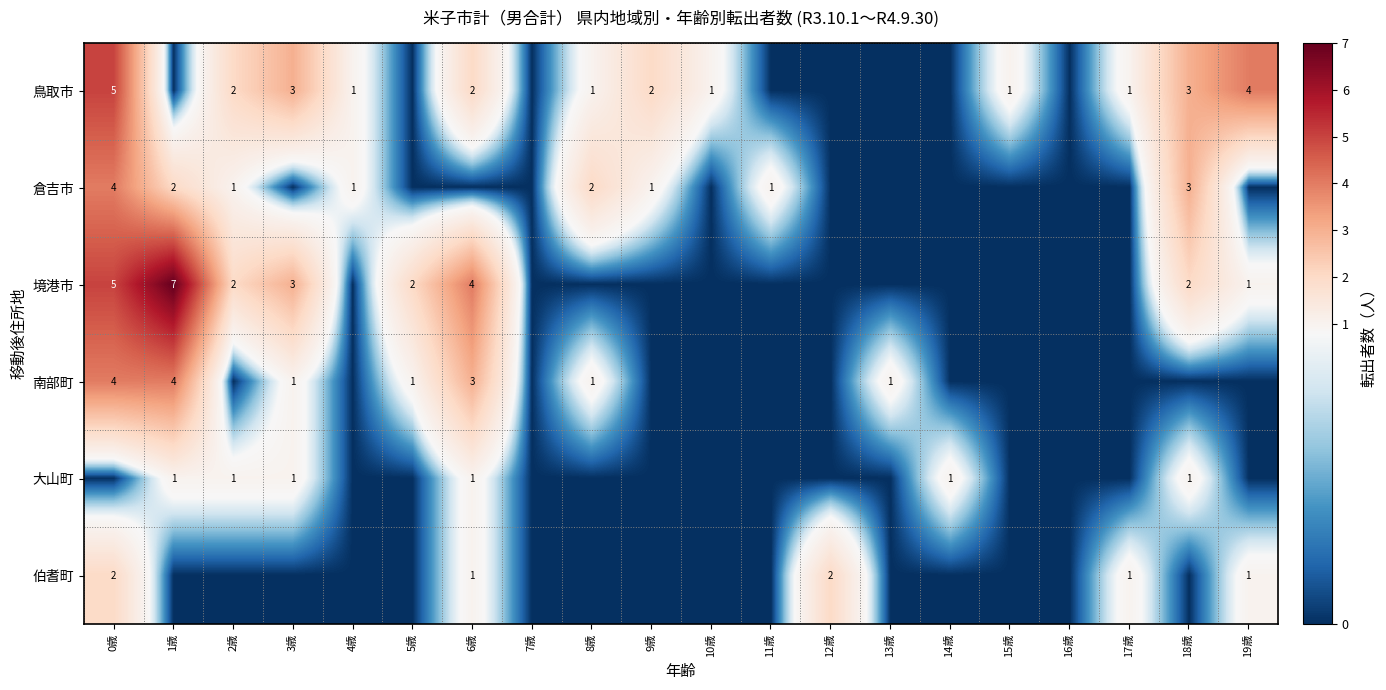

The value of 境港市 at 18歳 is 2. True or false?

True